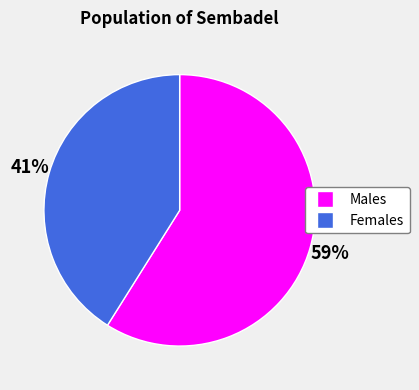

To the nearest percent, what is the average slice percentage?

50%